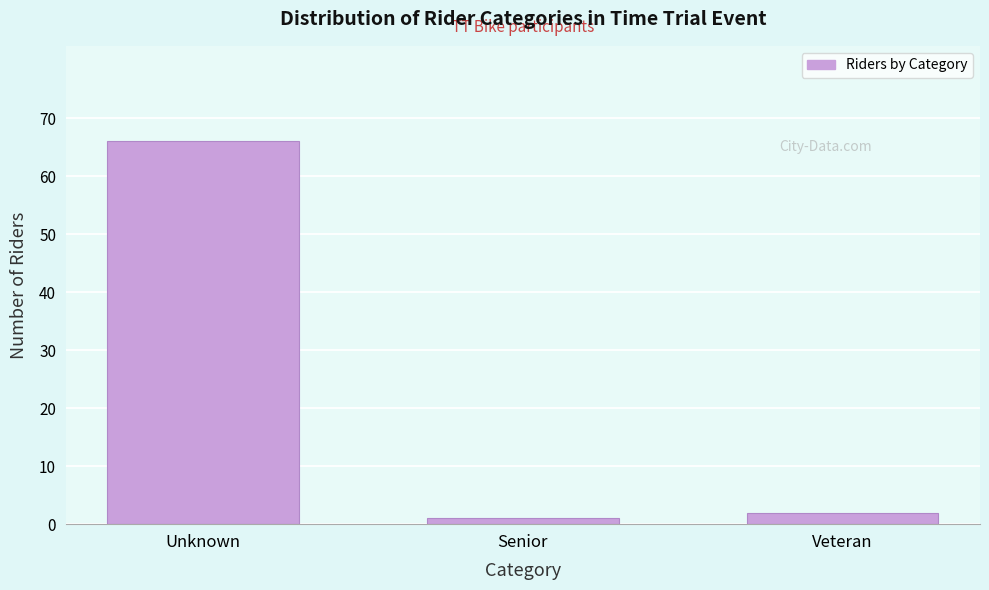

Reading left to right, what are all the values shown in this chart?

66	1	2